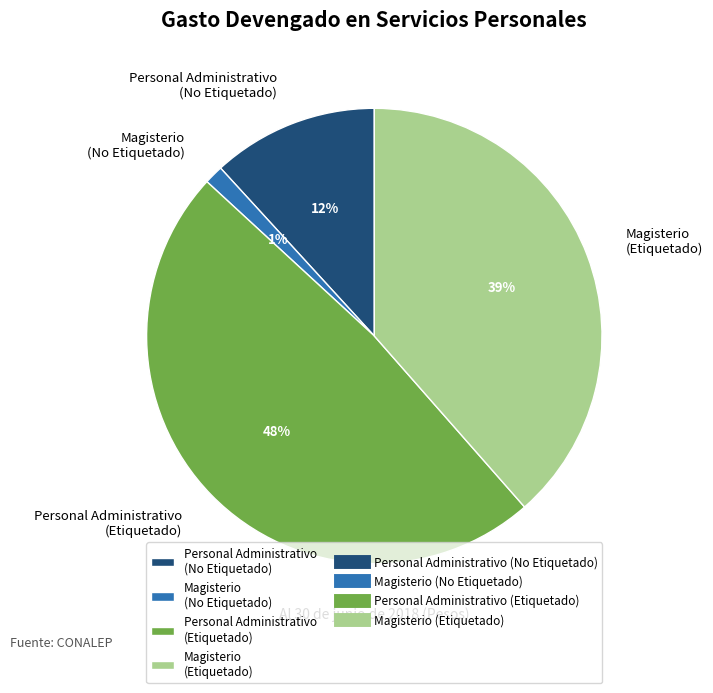

Which slice is the largest?

Personal Administrativo (Etiquetado)